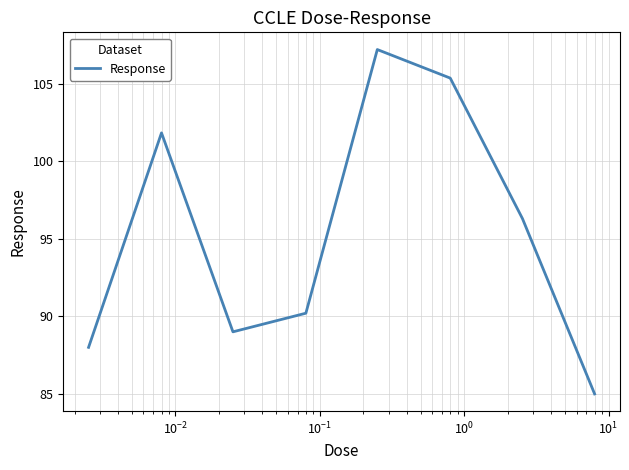

What is the sum of all values?

762.9